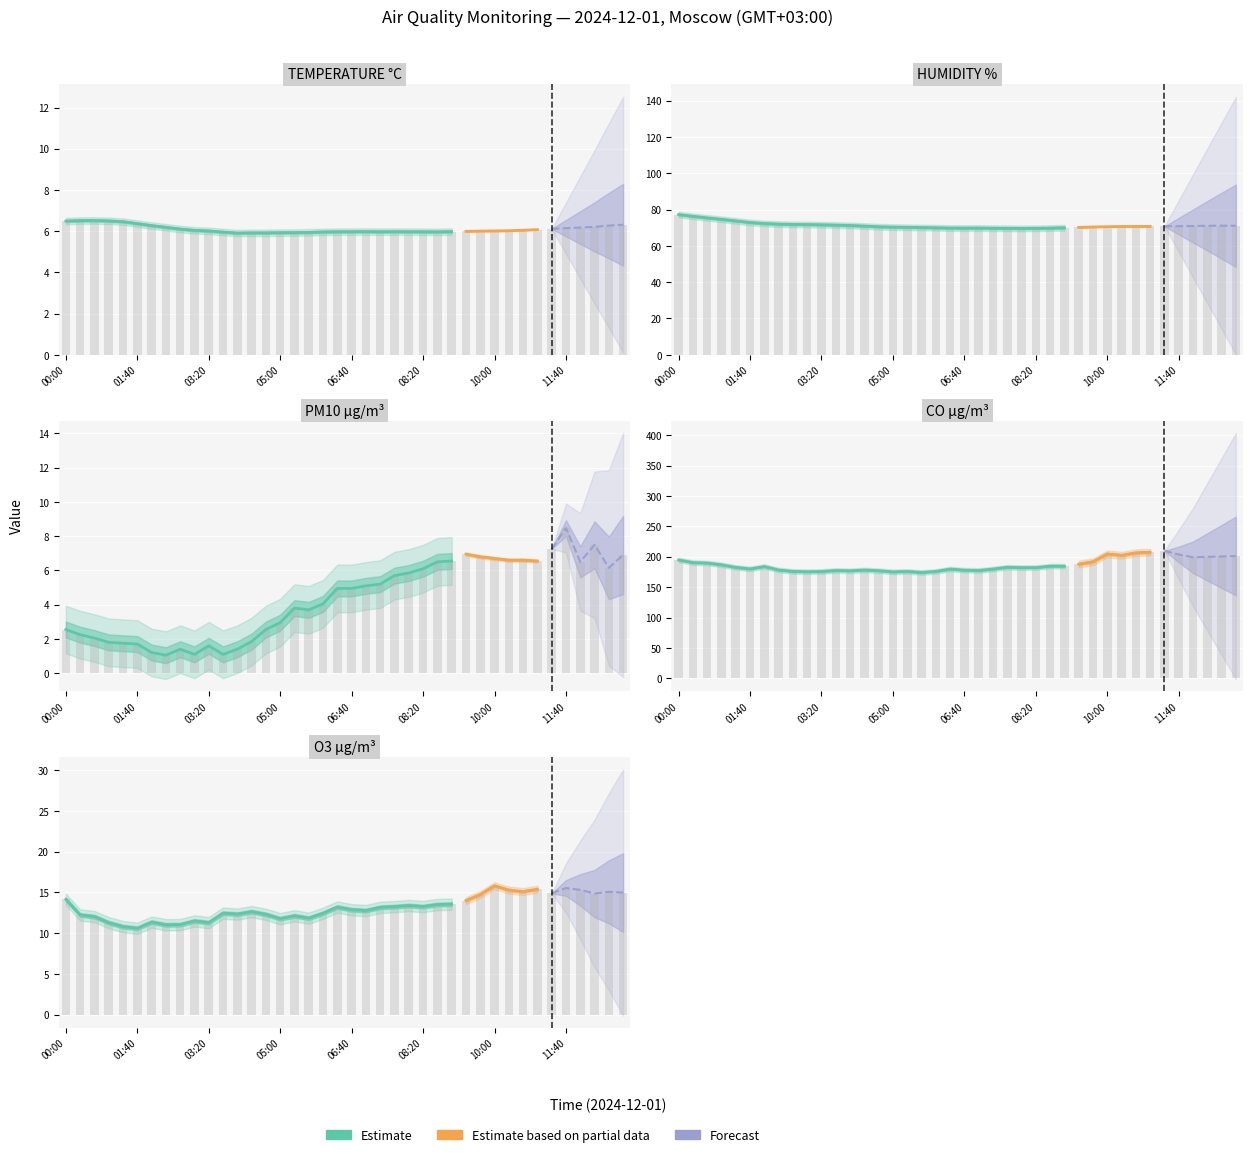

What is the highest value of the CO series?

209.7